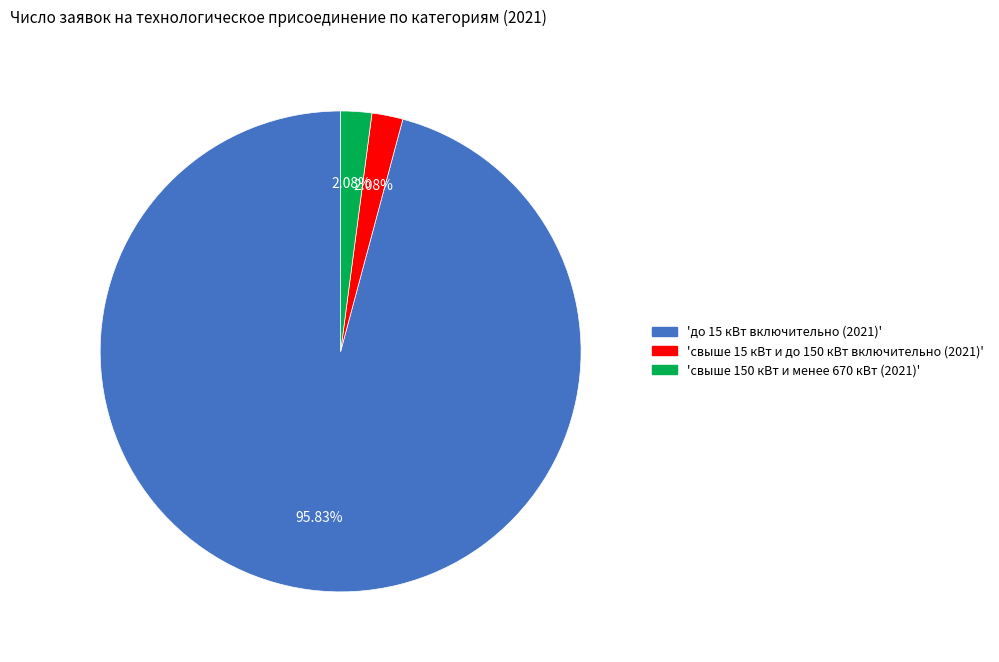

To the nearest percent, what is the average slice percentage?

33%